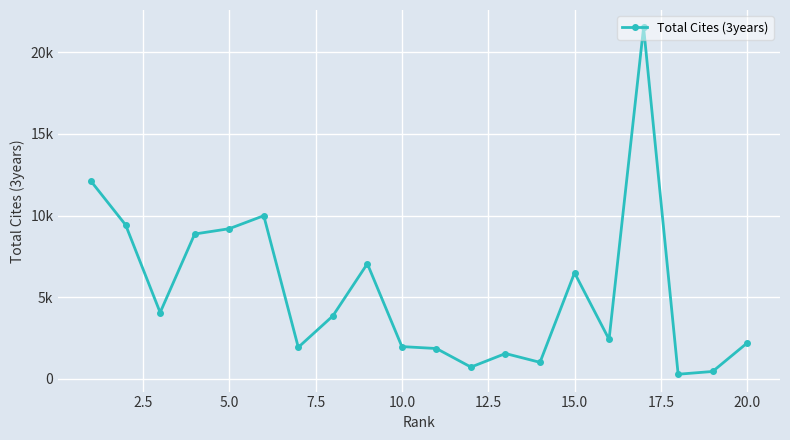

Does the chart have visible grid lines?

Yes